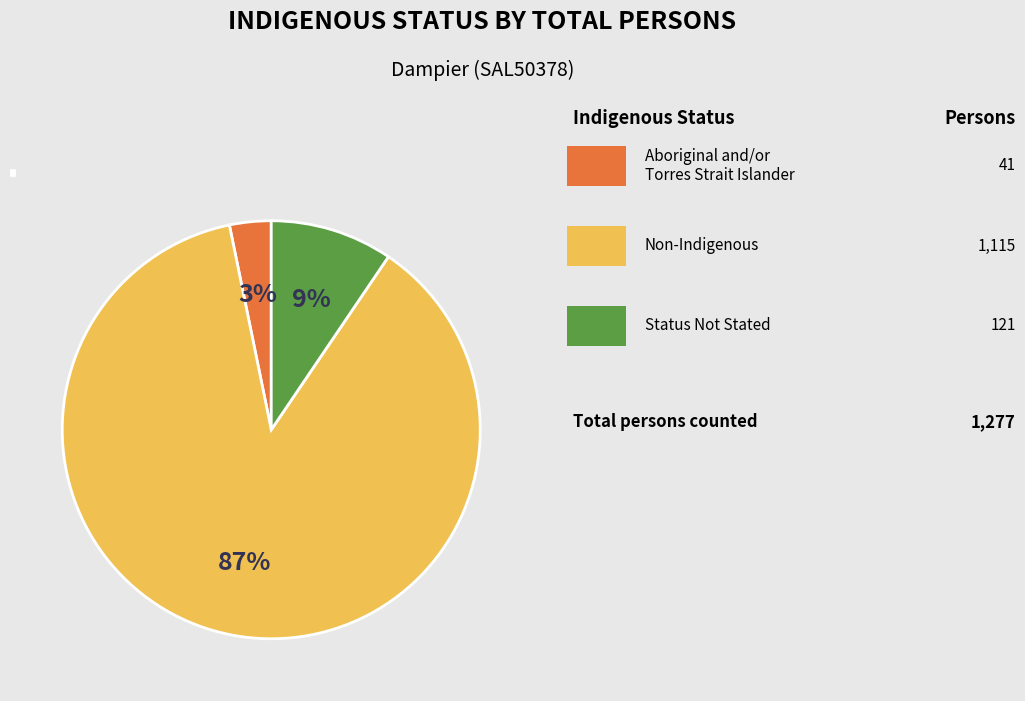

How many slices are in this pie chart?

3